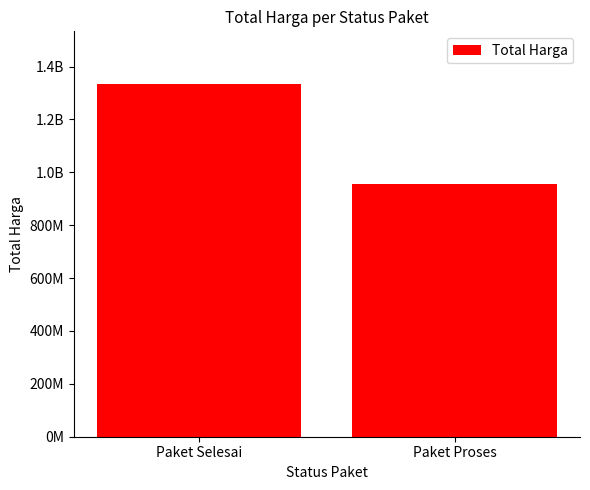

What is the average value?

1144179500